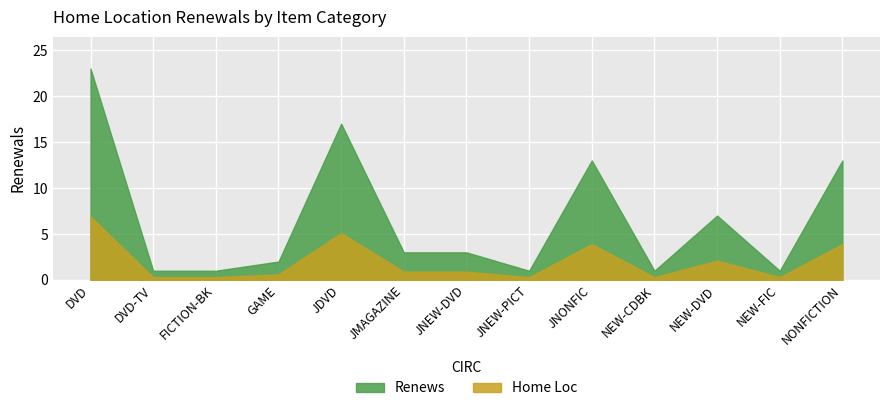

True or false: the data shows 3 at JMAGAZINE.

True